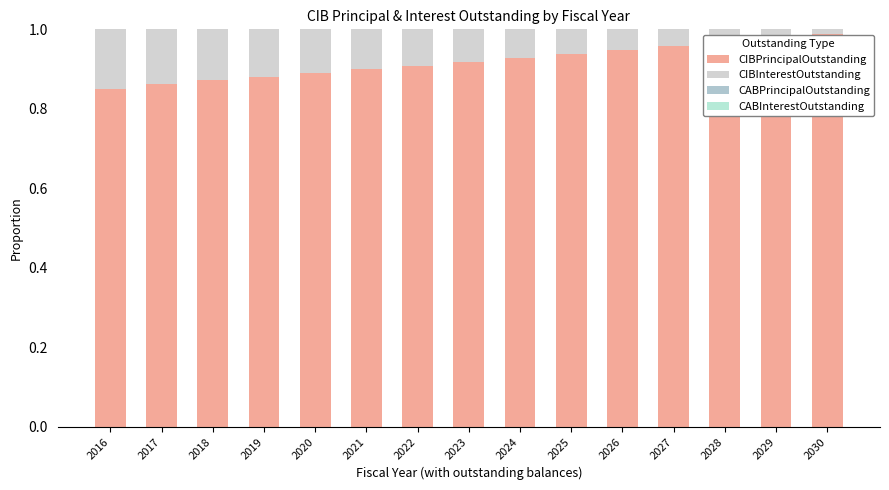

Is it true that CIBPrincipalOutstanding equals 0.8 at 2016?

True